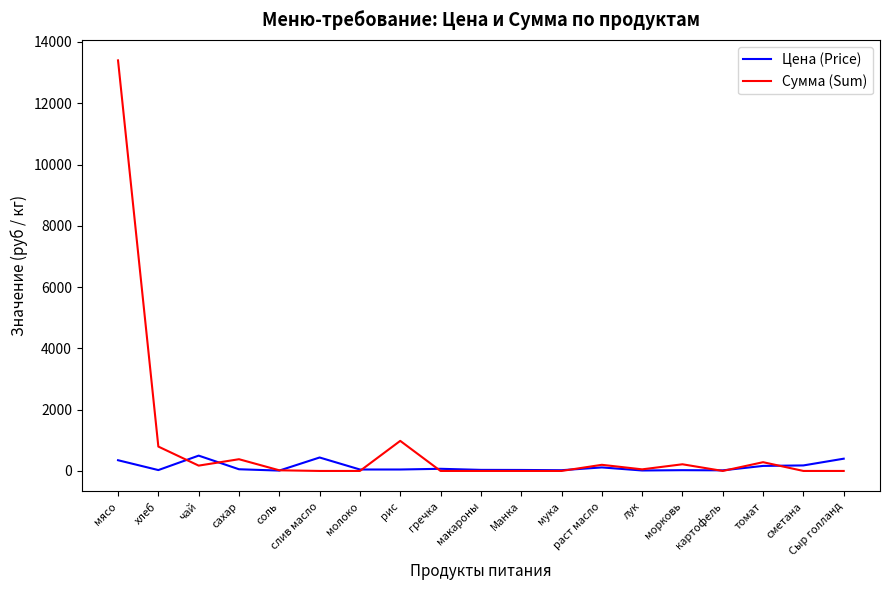

Is it true that Сумма (Sum) equals 8743.8 at картофель?

False